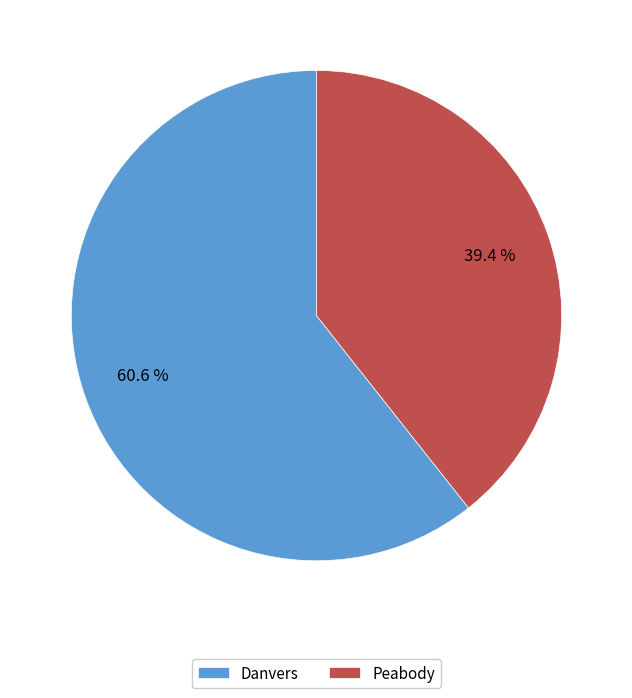

How many segments does this pie chart have?

2